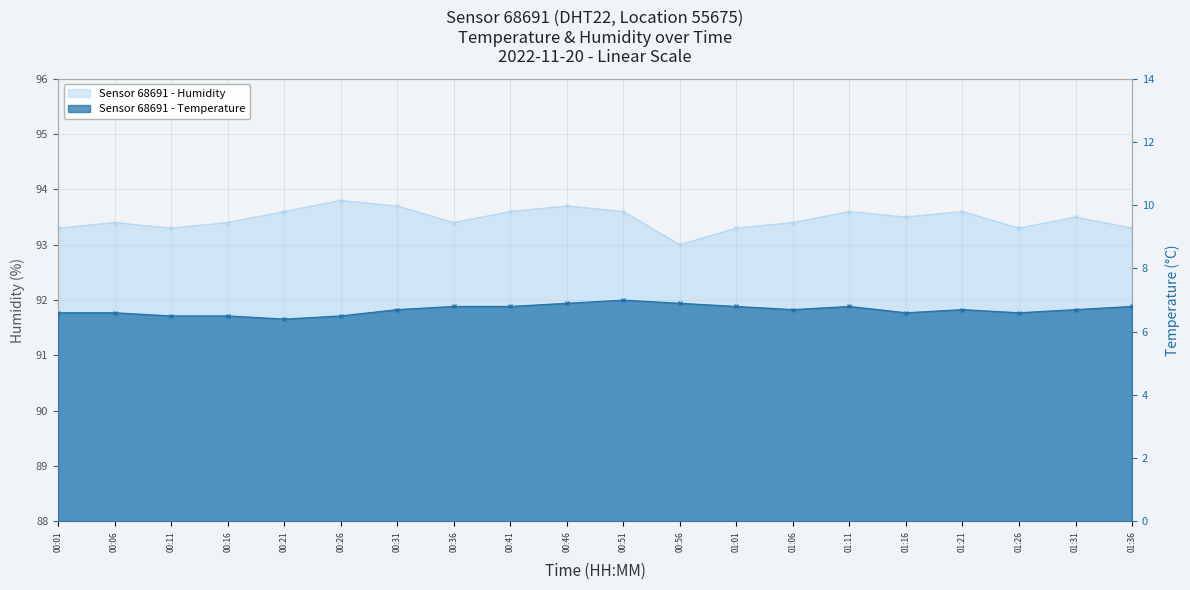

What position from the right is 00:56?

9